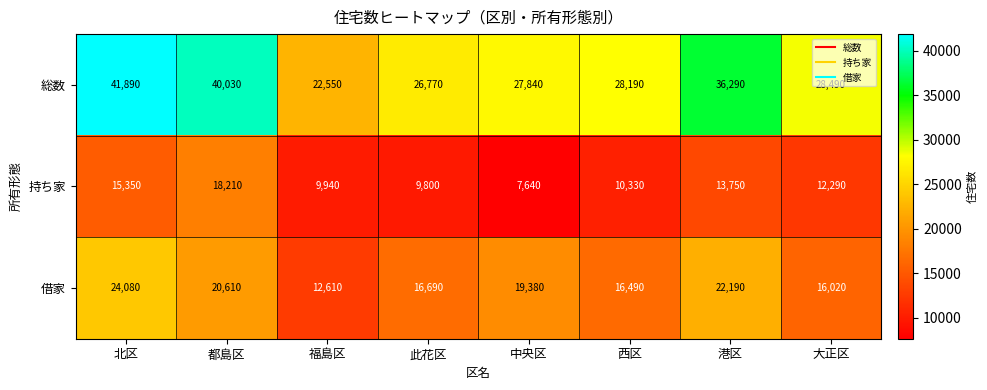

Is it true that 借家 equals 21642 at 西区?

False